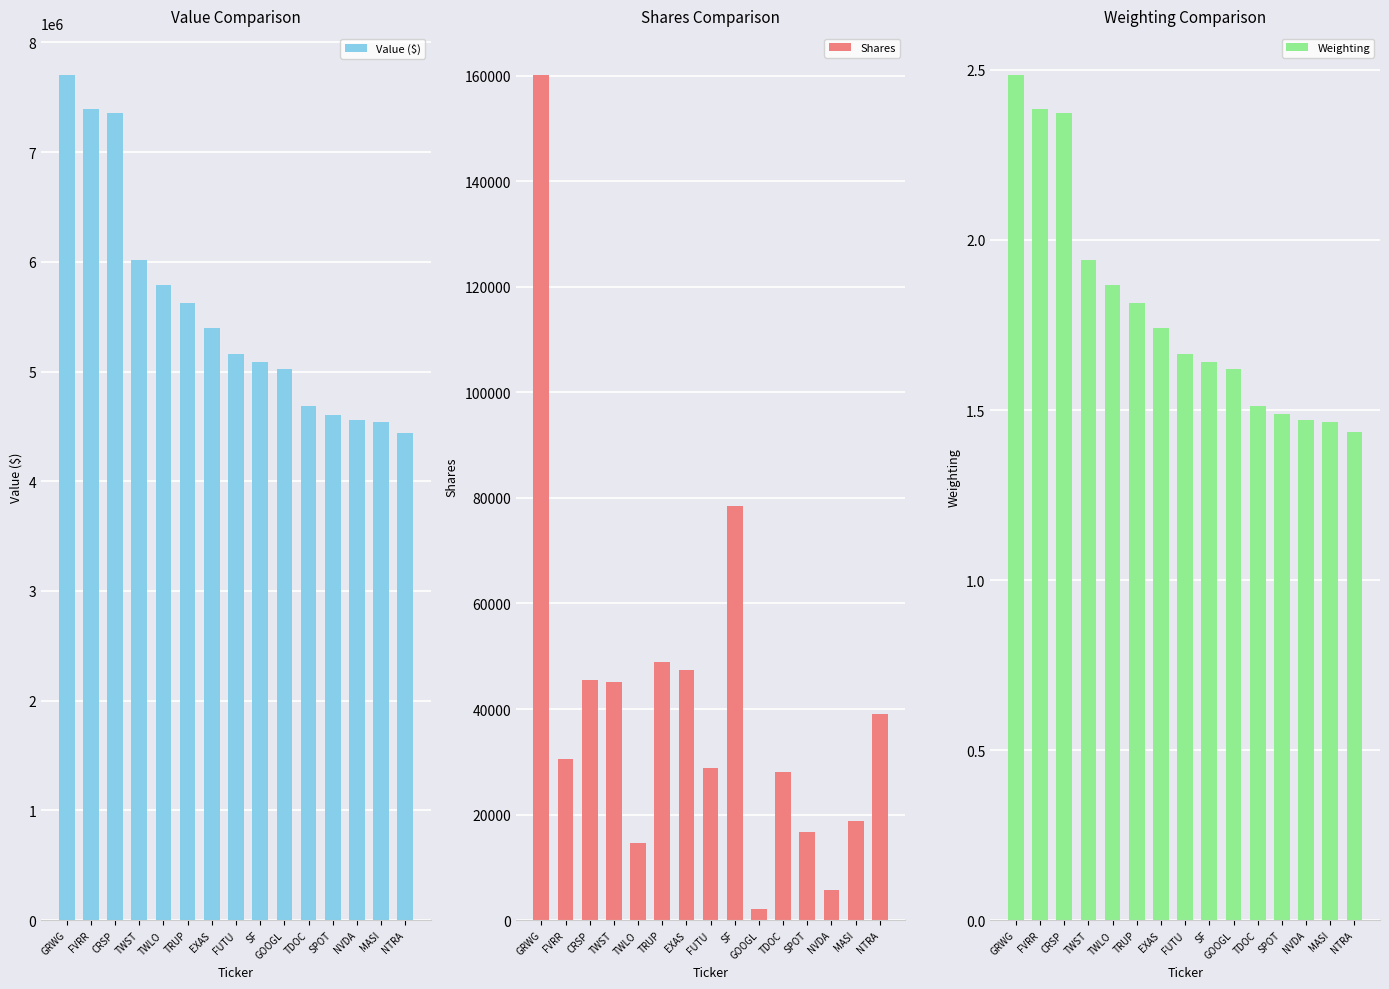

What is the maximum value shown in the chart?

7699000.0